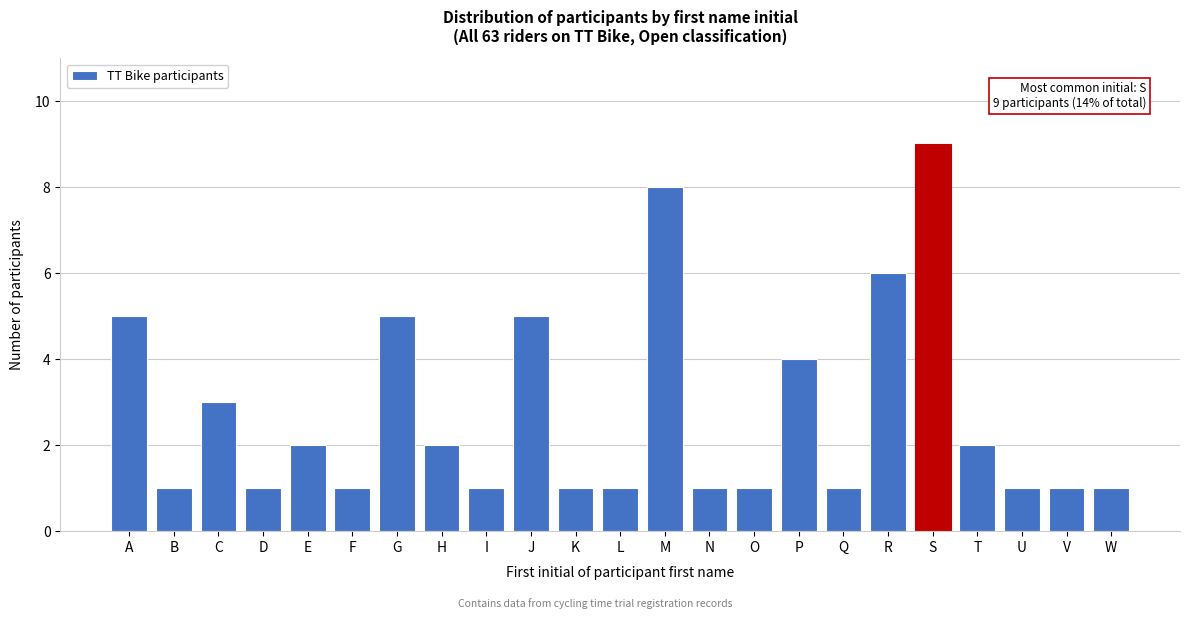

Reading right to left, extract all data points from this chart.

1	1	1	2	9	6	1	4	1	1	8	1	1	5	1	2	5	1	2	1	3	1	5